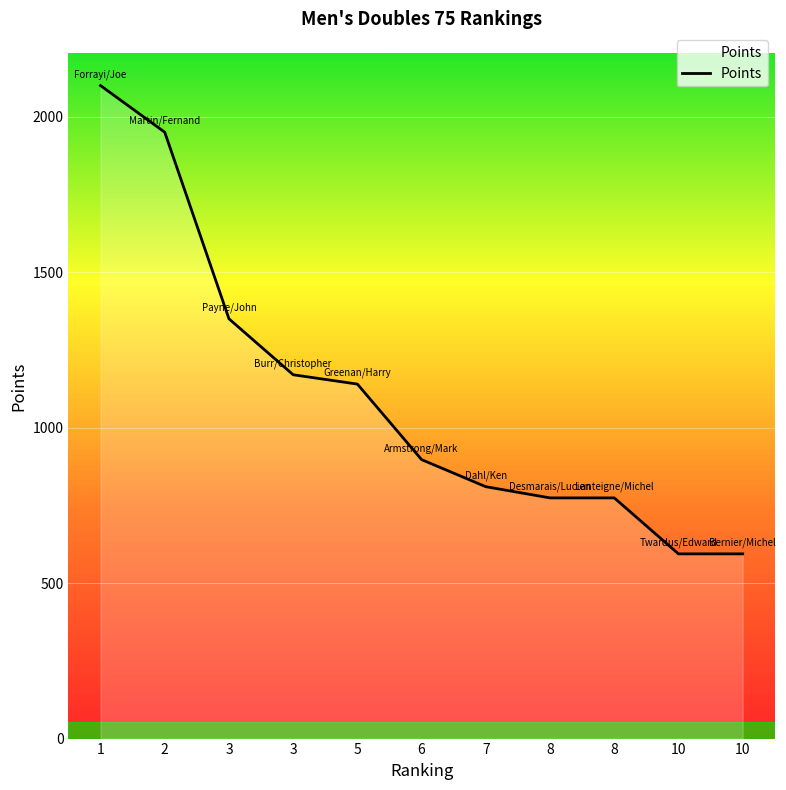

How many lines are shown in the chart?

1